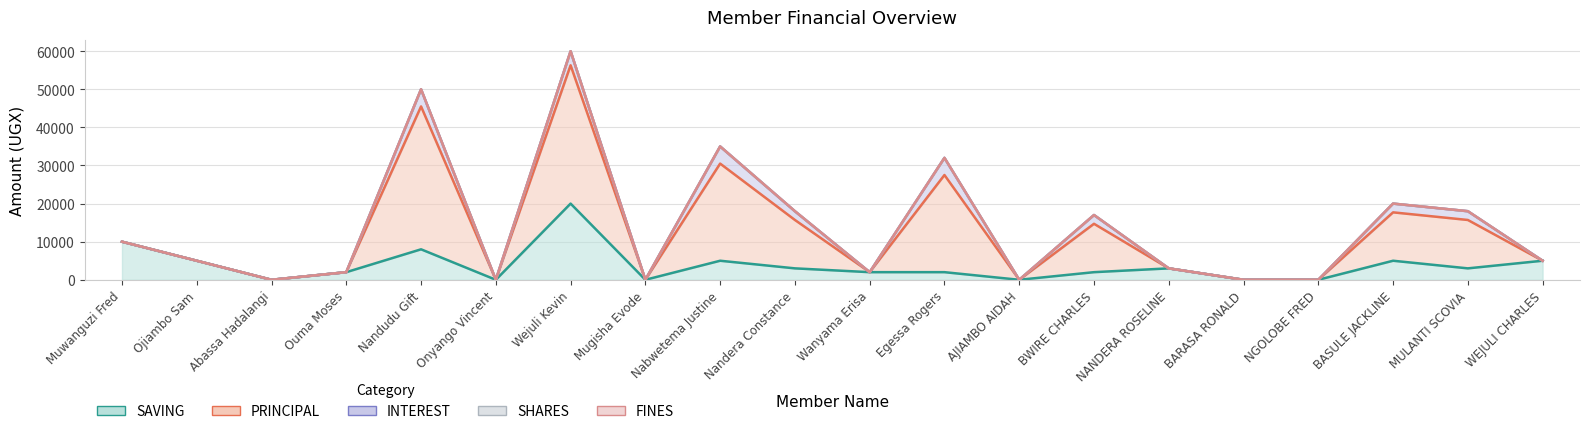

True or false: FINES and SAVING intersect in this chart.

False